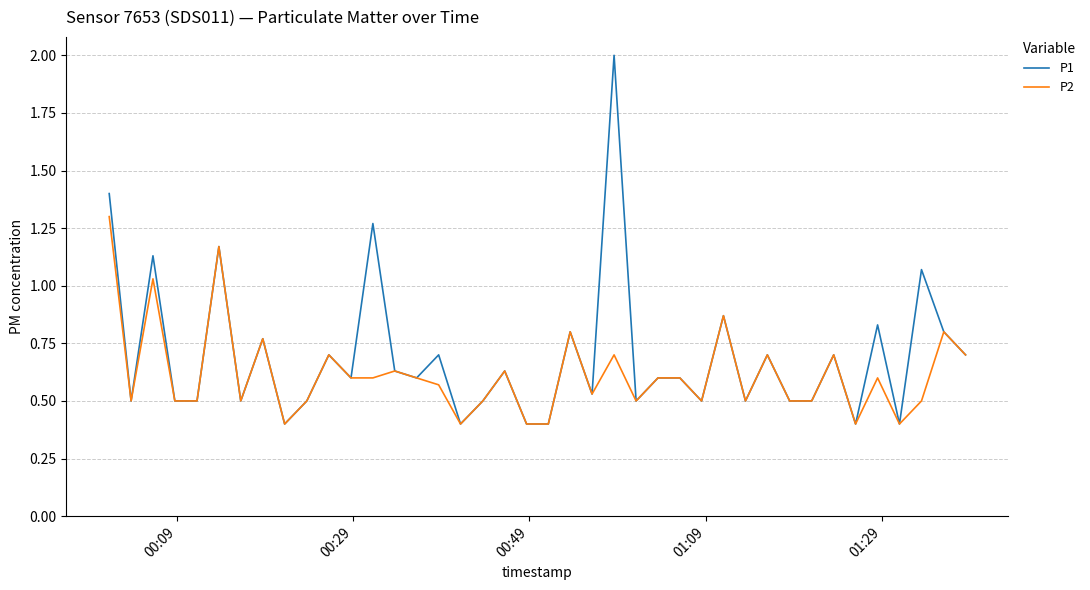

List the series in order of their peak value, lowest first.

P2, P1